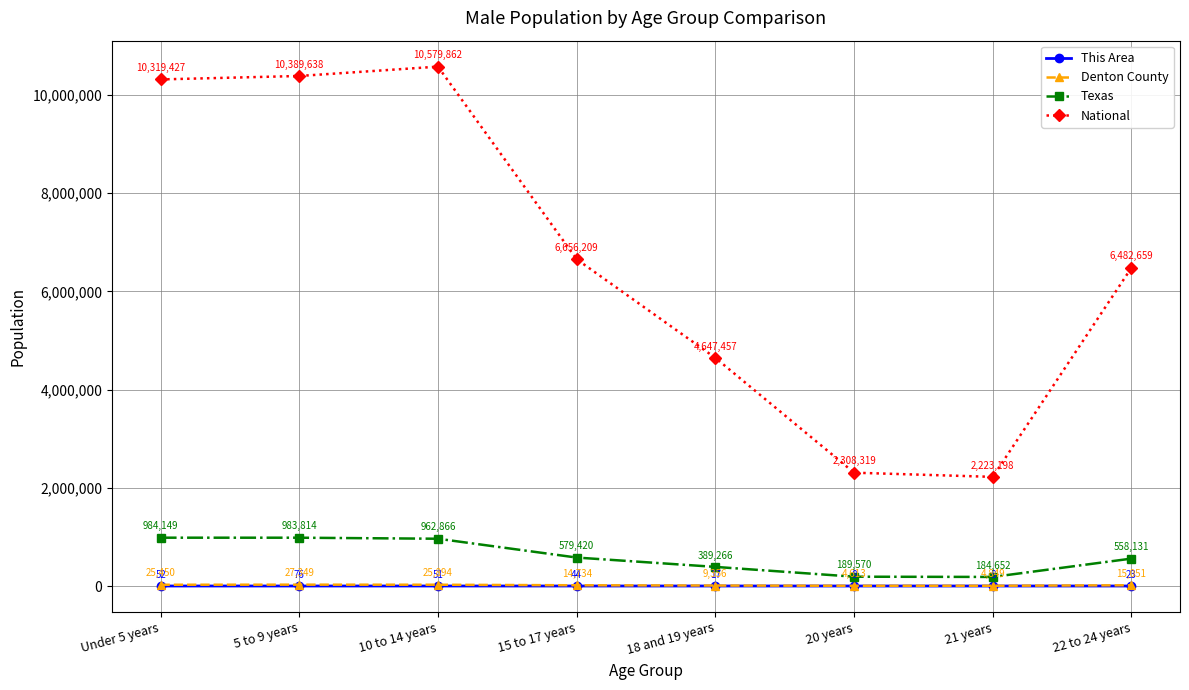

Is this an area chart (filled region under the line)?

No